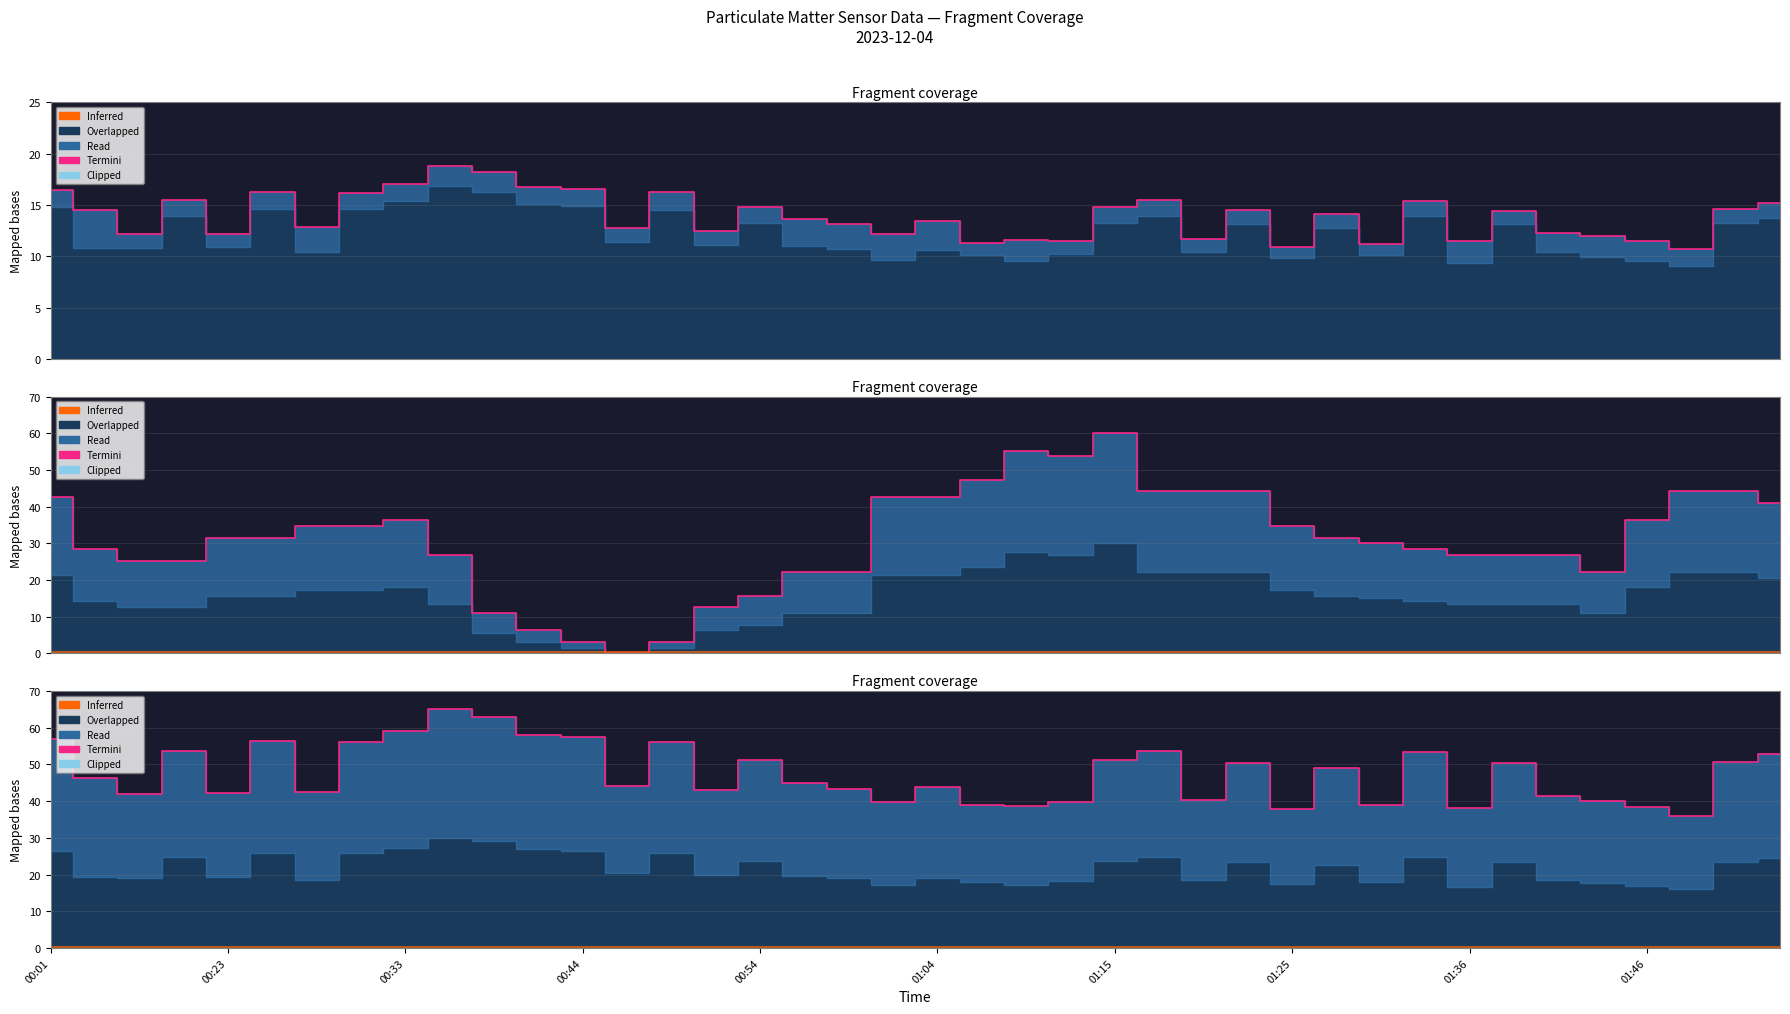

Does the chart display data point markers on the line(s)?

No